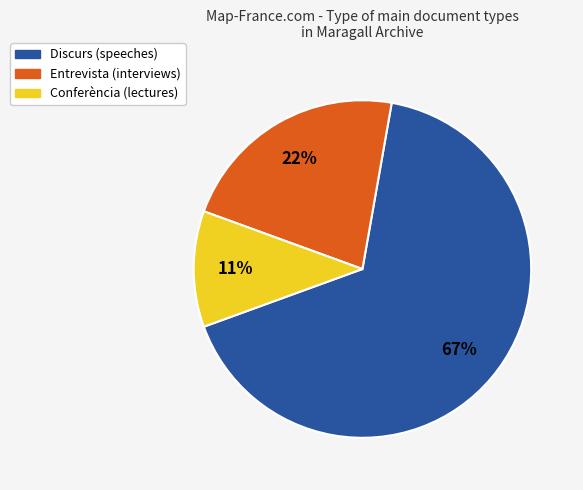

How many segments does this pie chart have?

3